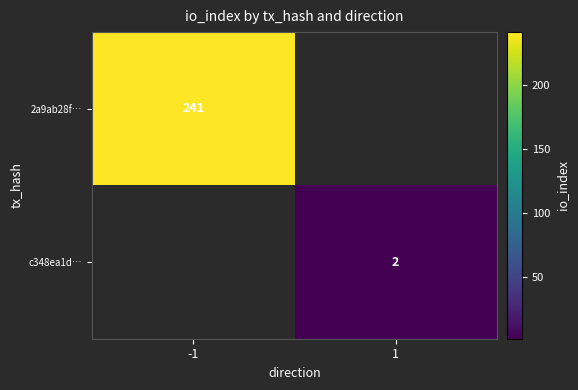

At how many categories does at least one series exceed 196?

1